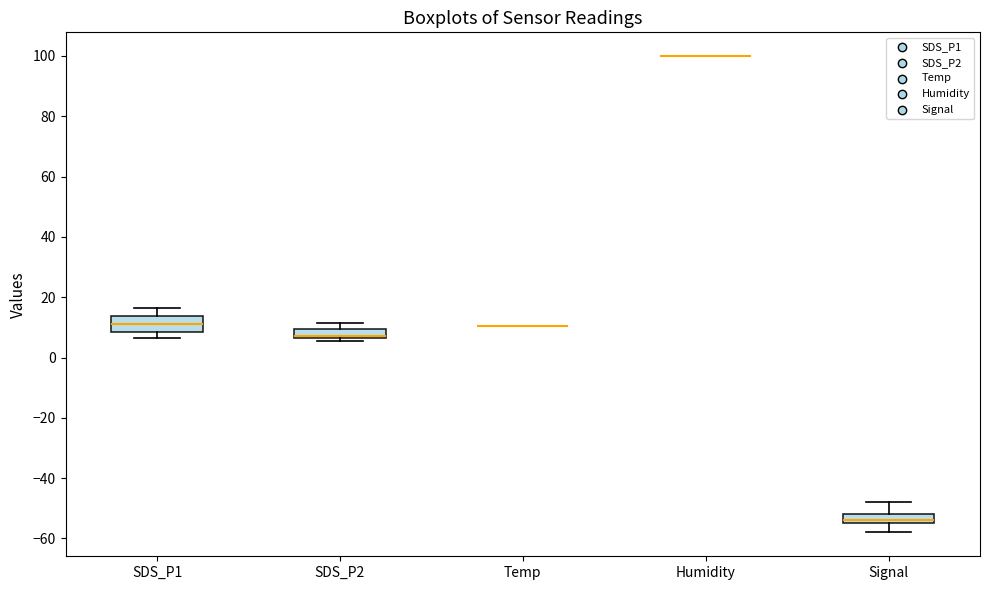

Reading left to right, transcribe this box plot: for each box, give where its median line is, the range the box spans, and where its two whiskers end, as read against the y-axis. The values are not printed on the chart, so give them approximately, as read against the axis.

SDS_P1: median 12, box 8 to 14, whiskers 6 to 16
SDS_P2: median 8 (drawn on the box's lower edge), box 6 to 10, whiskers 6 (just below the box's lower edge) to 12
Temp: box collapsed to a line at 10, whiskers 10 to 10
Humidity: box collapsed to a line at 100, whiskers 100 to 100
Signal: median -54 (just above the box's lower edge), box -54 to -52, whiskers -58 to -48